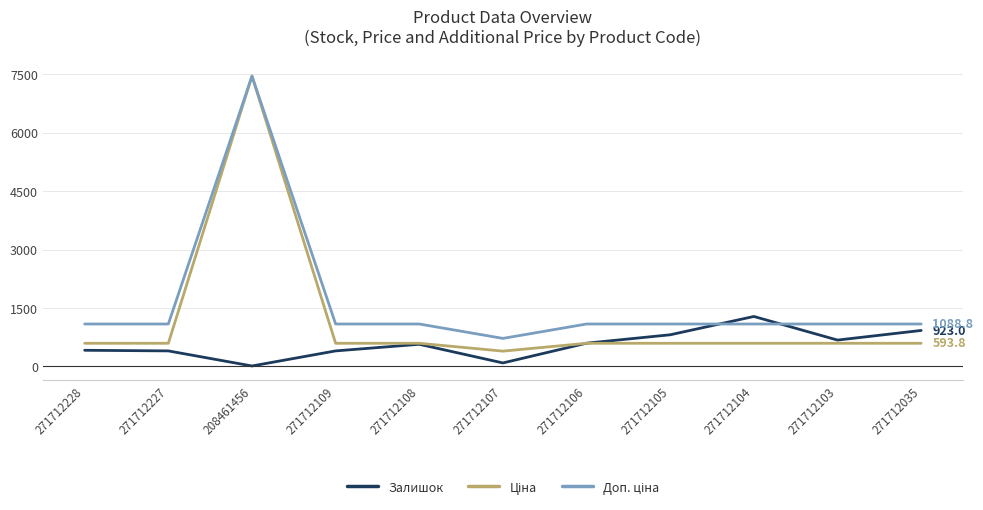

At which category is the sum across all series the highest?

208461456